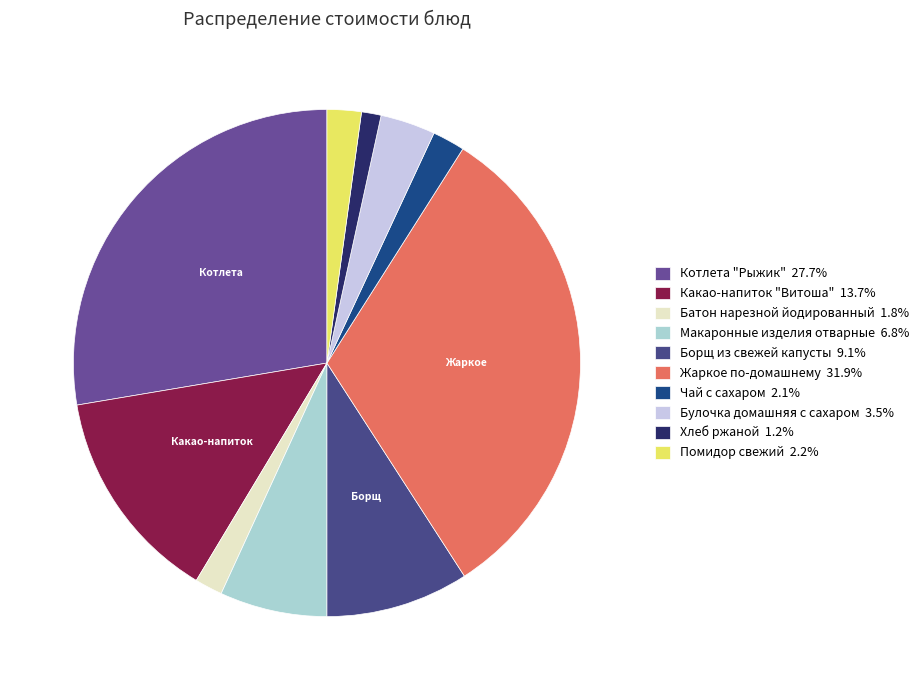

What percentage do Макаронные изделия отварные and Жаркое по-домашнему together represent?

38.7%